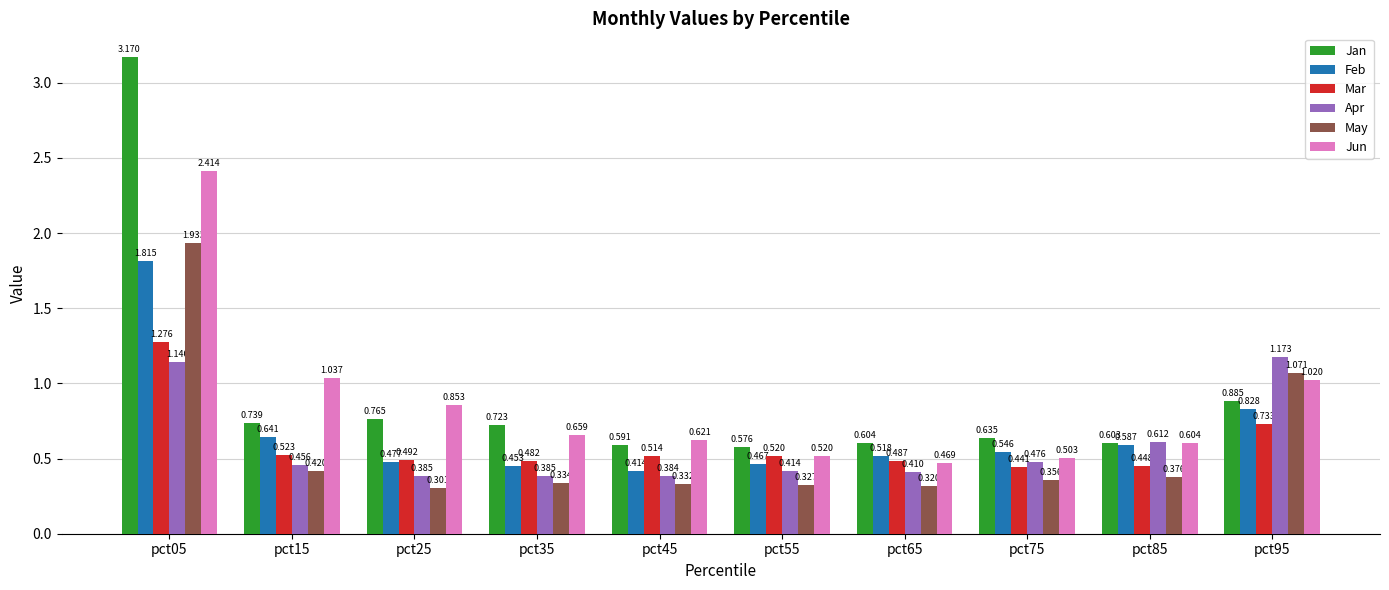

What is the difference between the May values at pct15 and pct05?

1.5